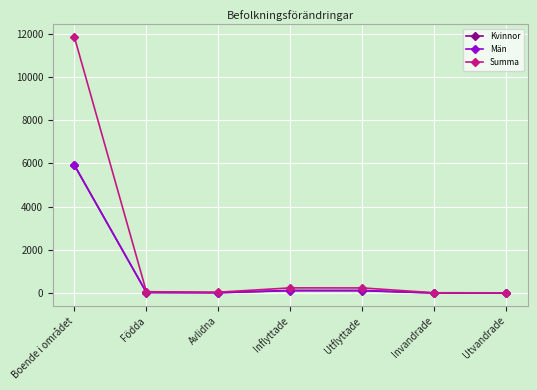

What is the highest value of the Män series?

5913